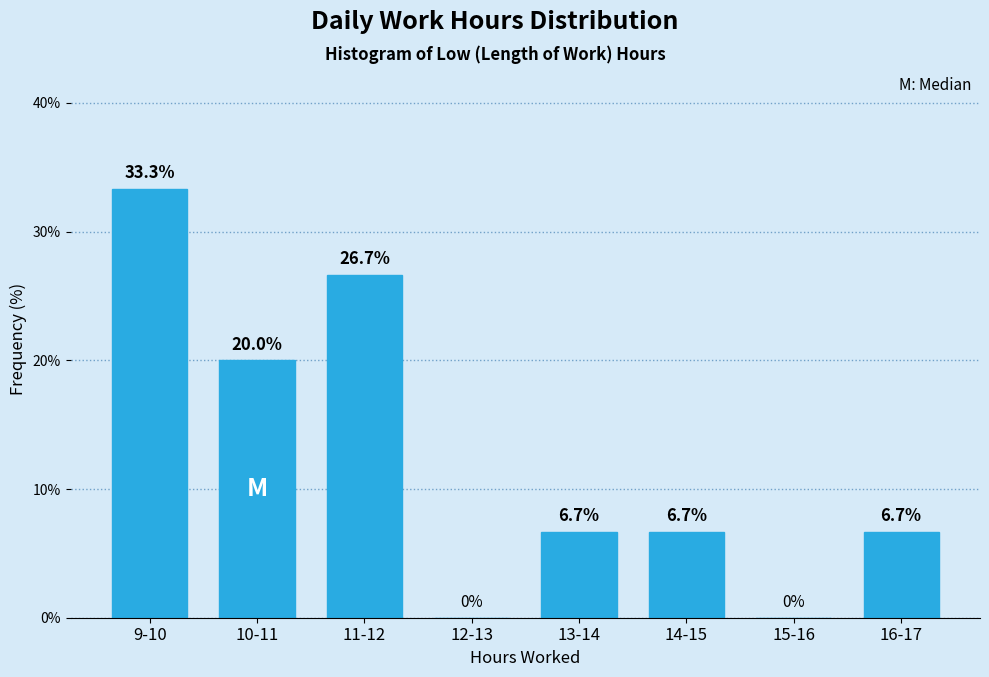

Reading right to left, list all the values displayed in this chart.

16-17=6.7	15-16=0.0	14-15=6.7	13-14=6.7	12-13=0.0	11-12=26.7	10-11=20.0	9-10=33.3